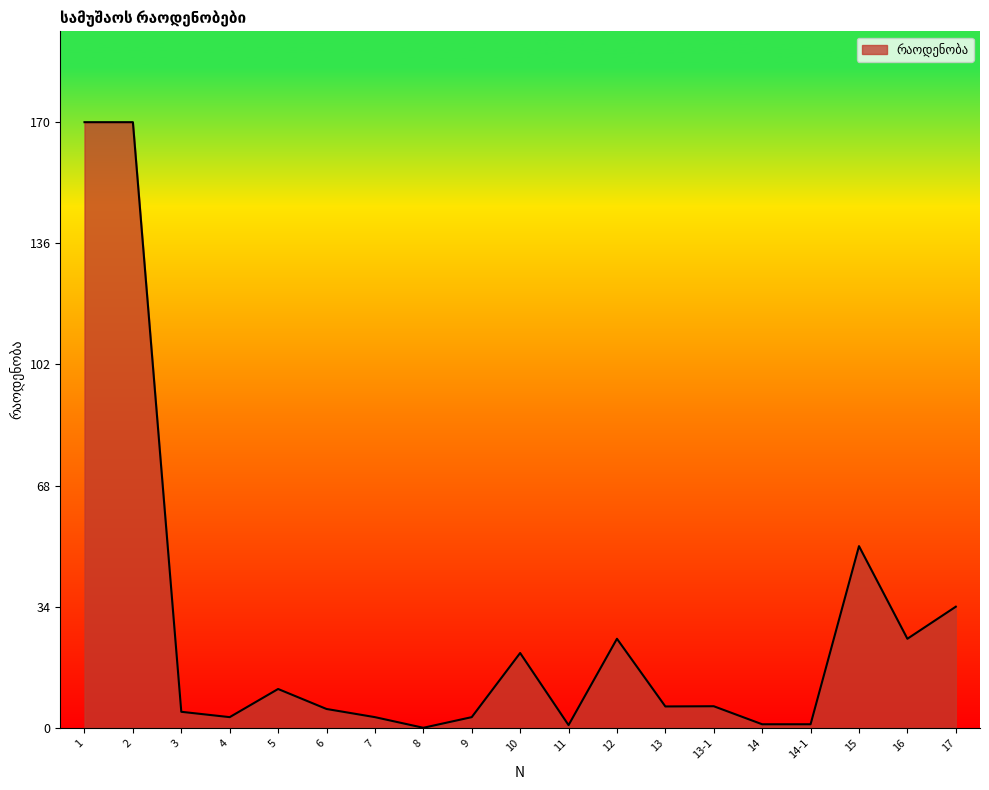

What is the maximum value shown in the chart?

170.0